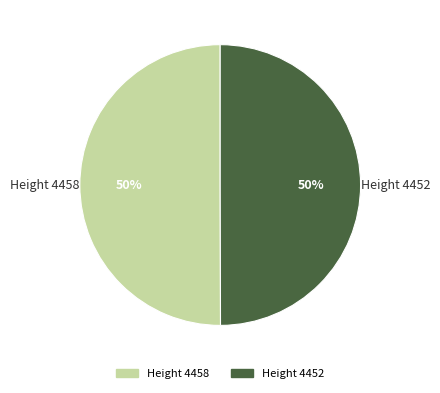

The Height 4452 slice represents 42% of the pie. True or false?

False